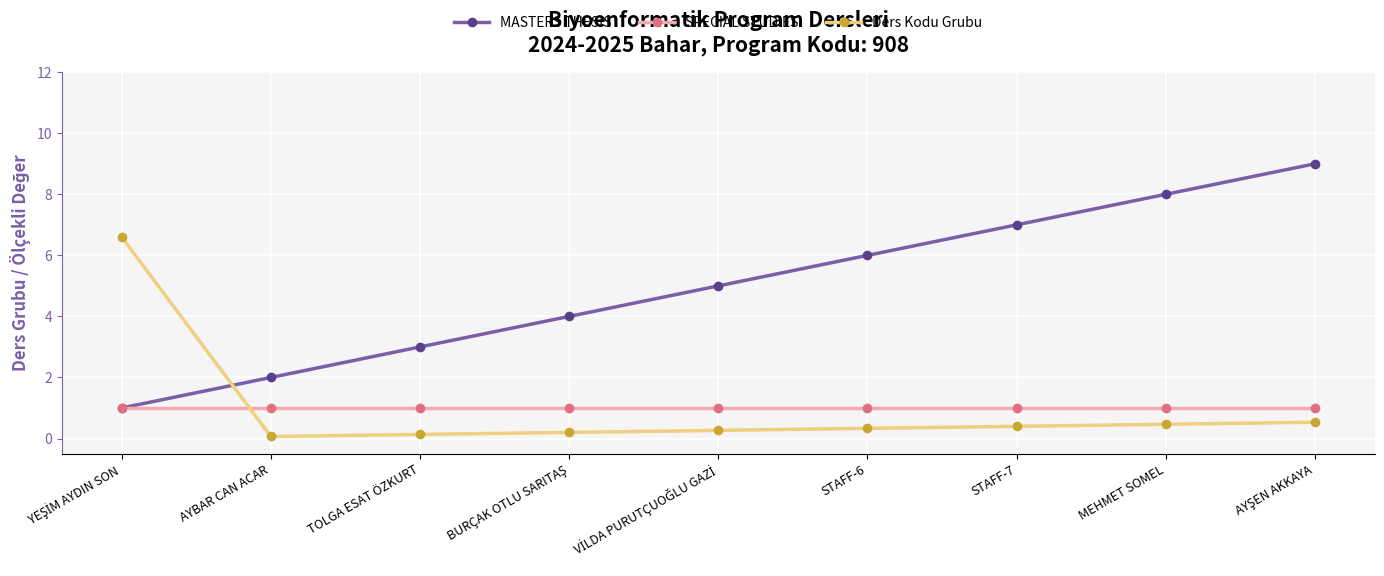

Which series has the widest spread of values?

MASTERS THESIS